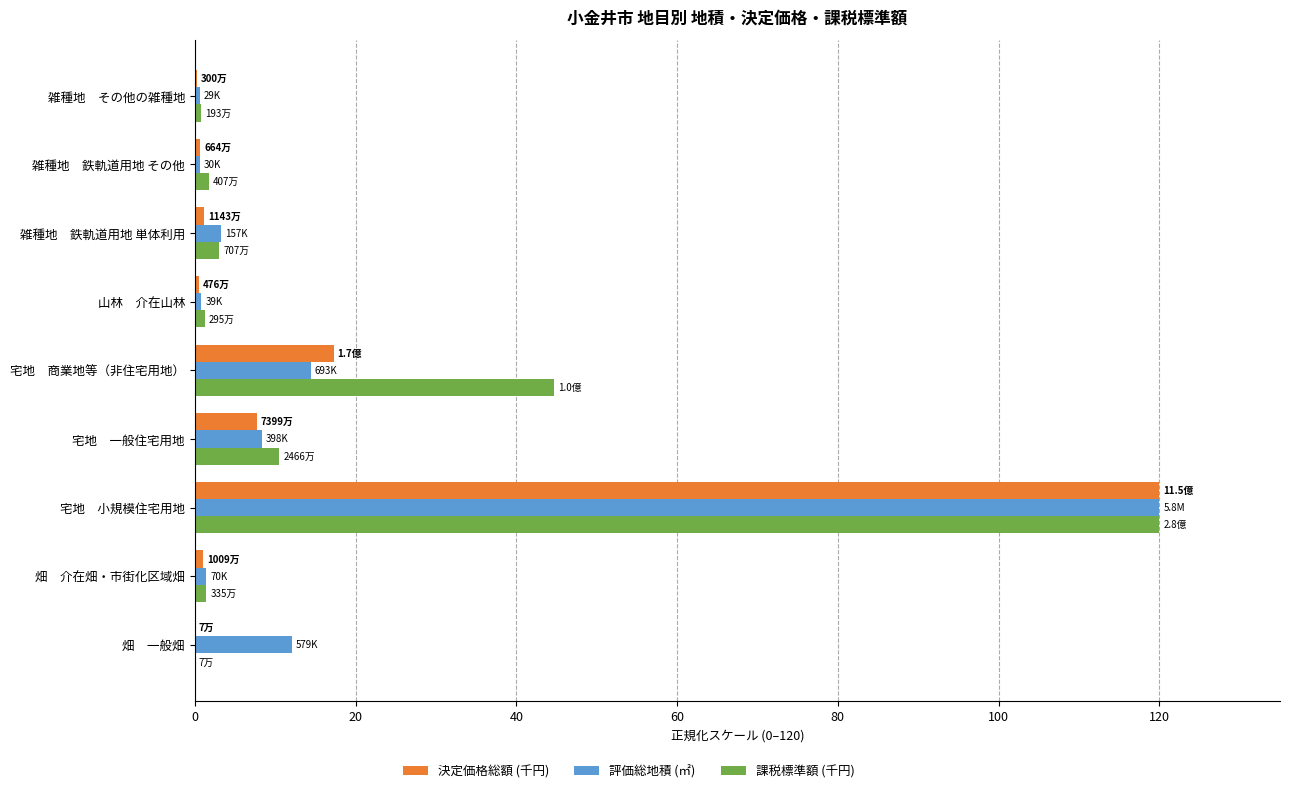

True or false: 決定価格総額 (千円) has a value of 120.0 at 宅地　小規模住宅用地.

True